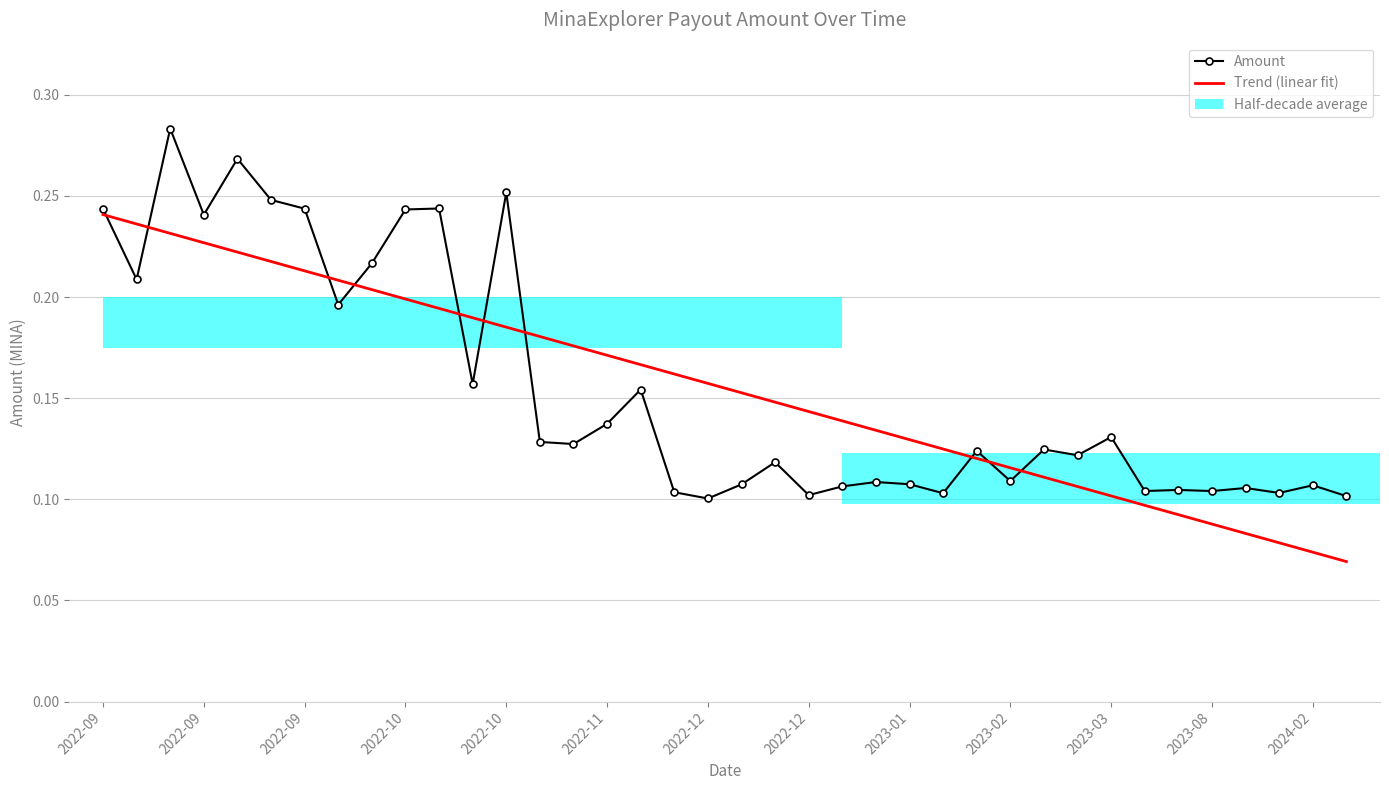

The value of Trend (linear fit) at 2022-10 is 0.2. True or false?

True